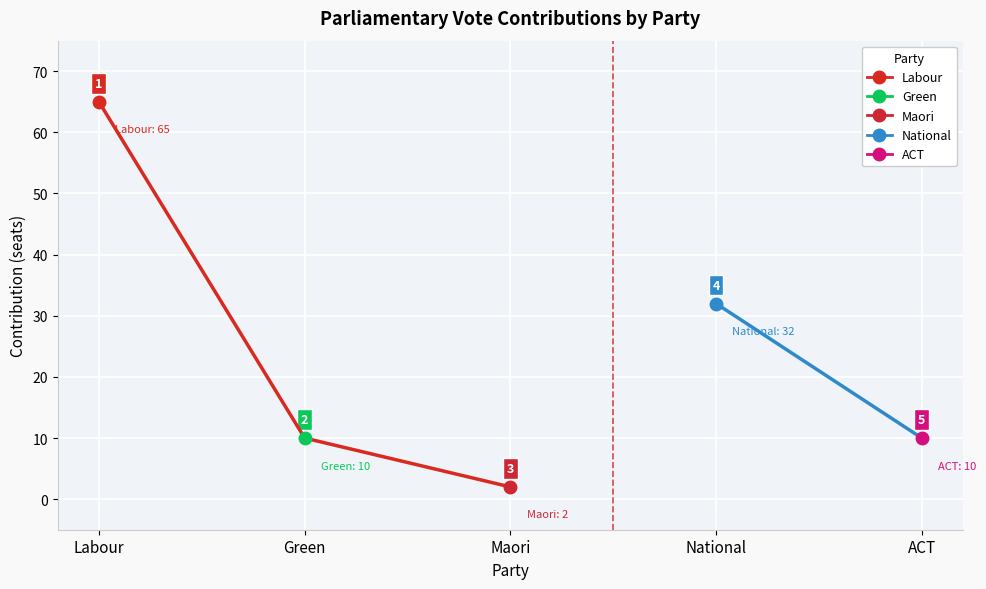

Where does the data first go above 10?

Labour